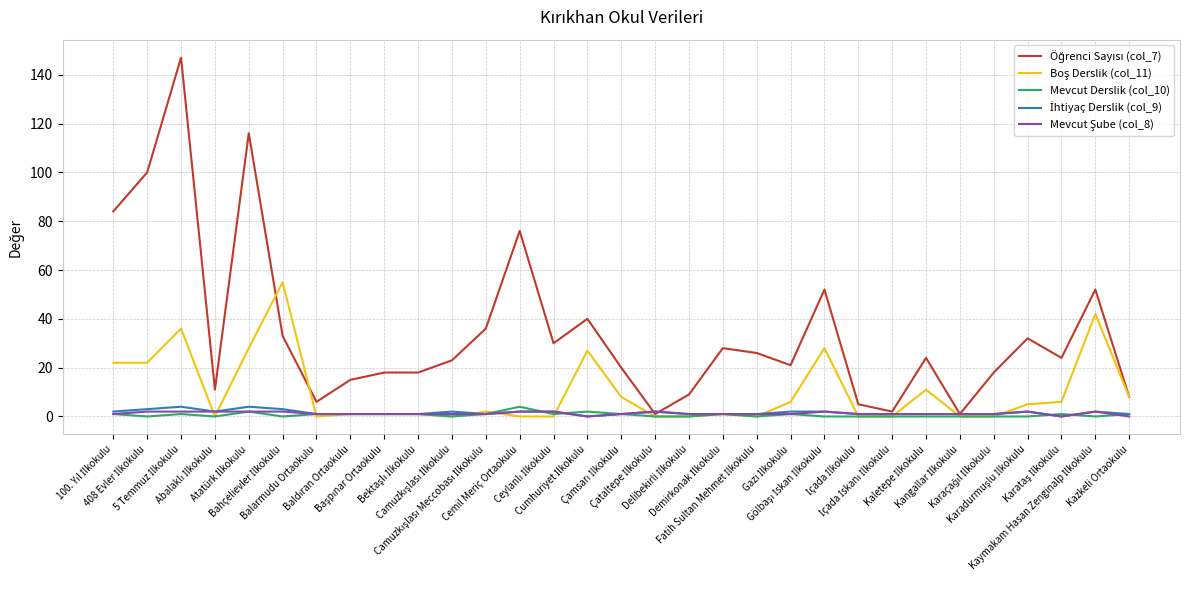

Does the chart have visible grid lines?

Yes